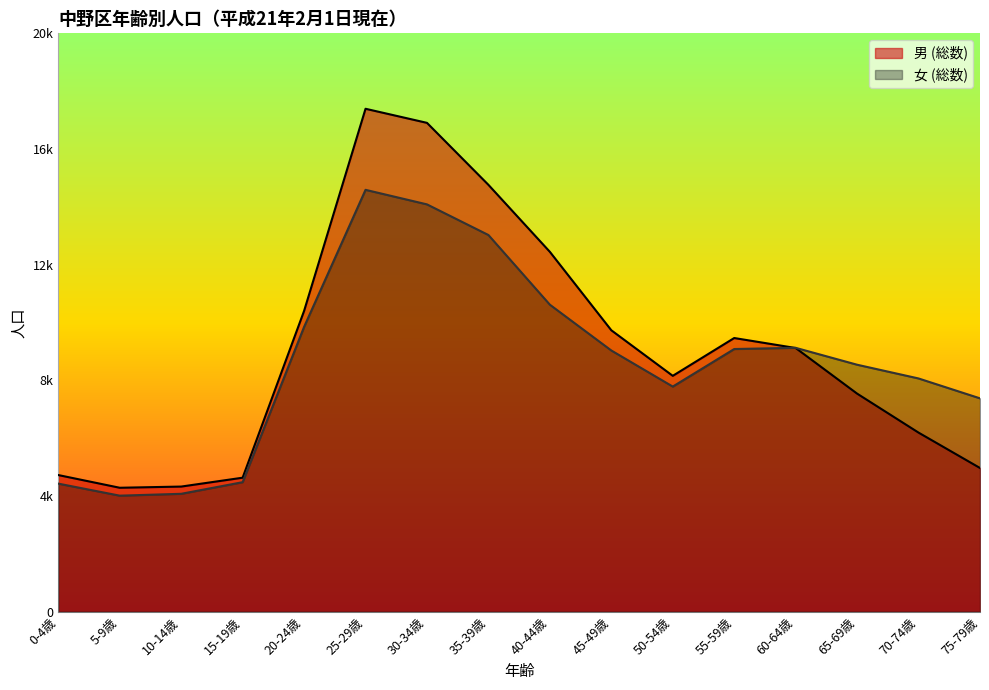

Which series has the widest spread of values?

男 (総数)